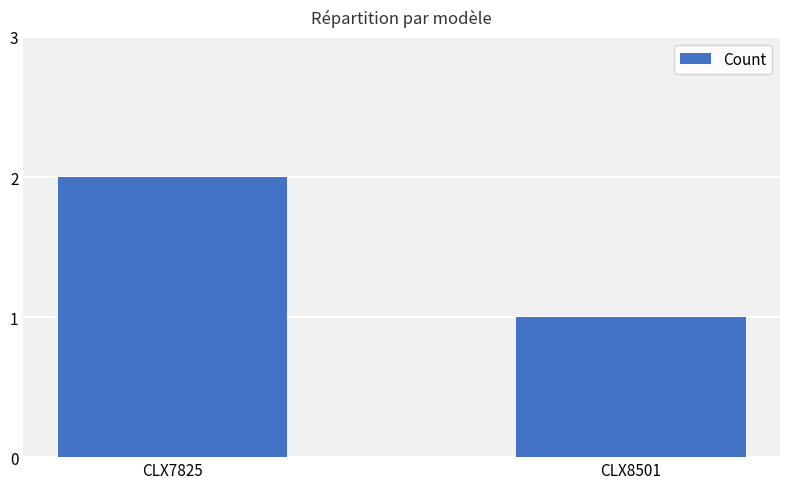

Are the bars grouped side by side (vs. stacked)?

No